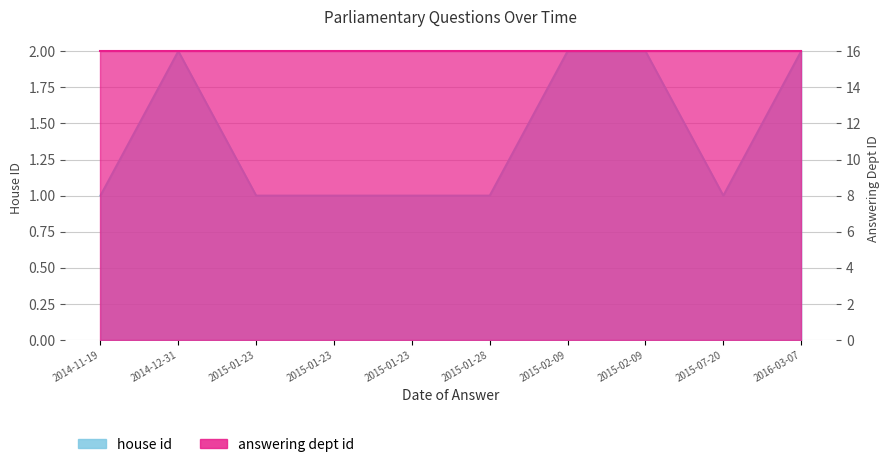

How many interior local peaks (higher than both neighbors) does the data have?

1